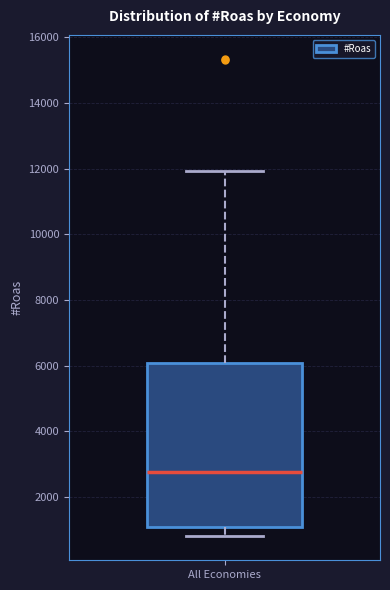

Transcribe this box plot: give where the median line is, the range the box spans, and where the two whiskers end, as read against the y-axis. The values are not printed on the chart, so give them approximately, as read against the axis.

median 2800, box 1000 to 6000, whiskers 800 to 12000